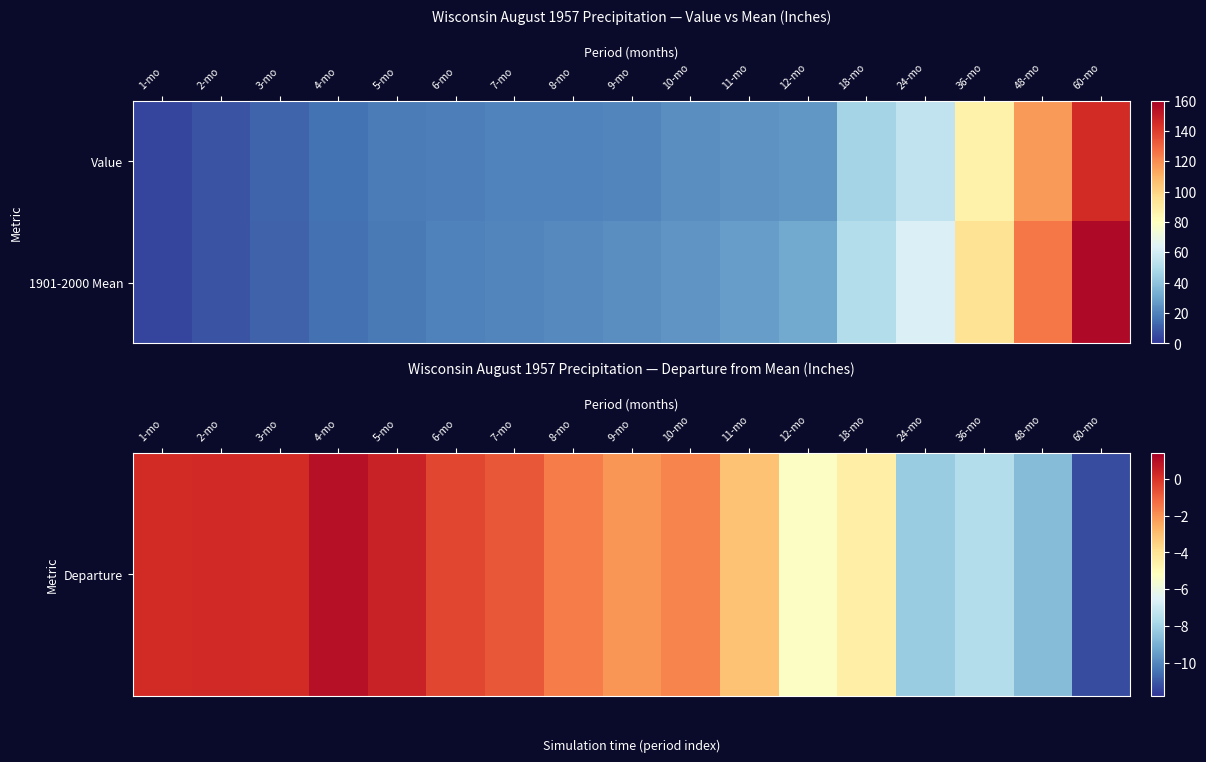

Between 12-mo and 48-mo, which series saw the biggest shift?

1901-2000 Mean